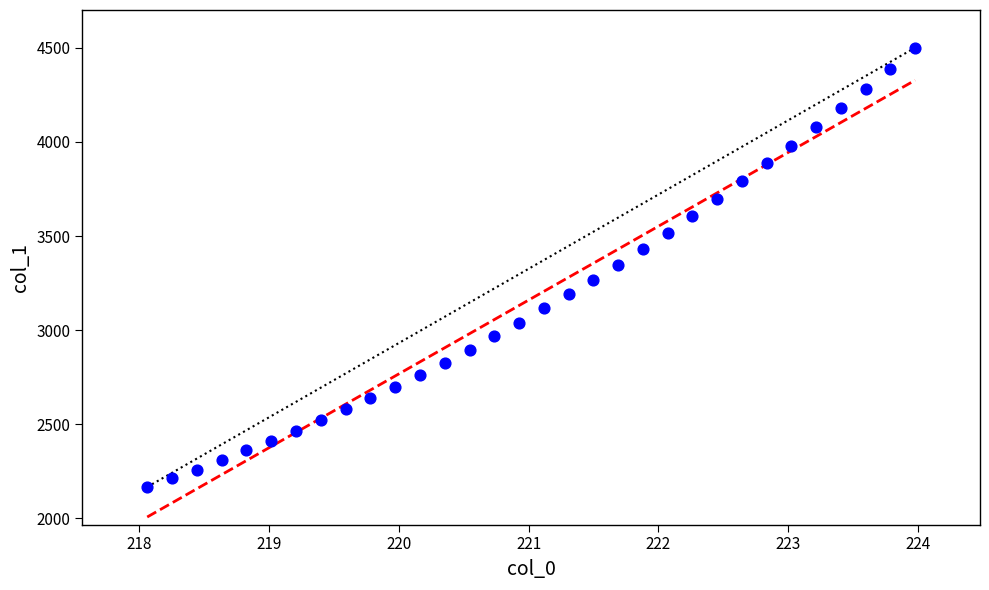

What is the range of X values (max minus min)?

5.9